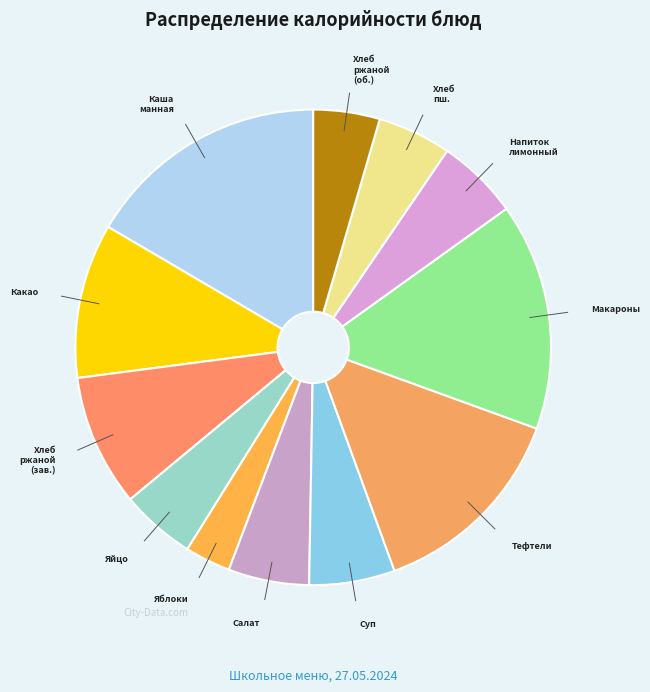

Count the number of slices in the pie.

12